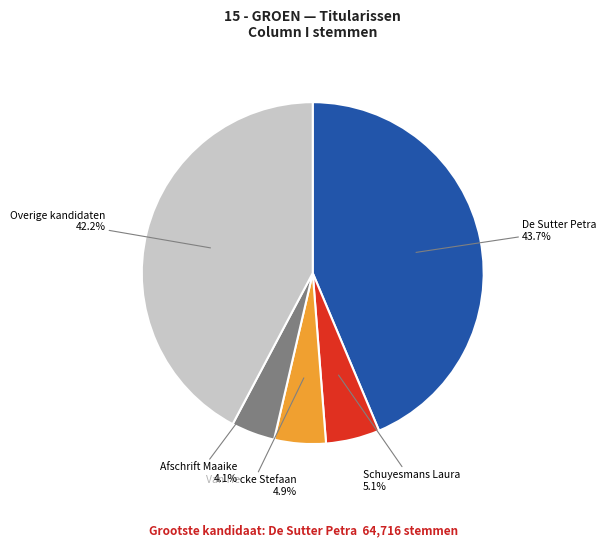

Does any single category account for the majority?

No